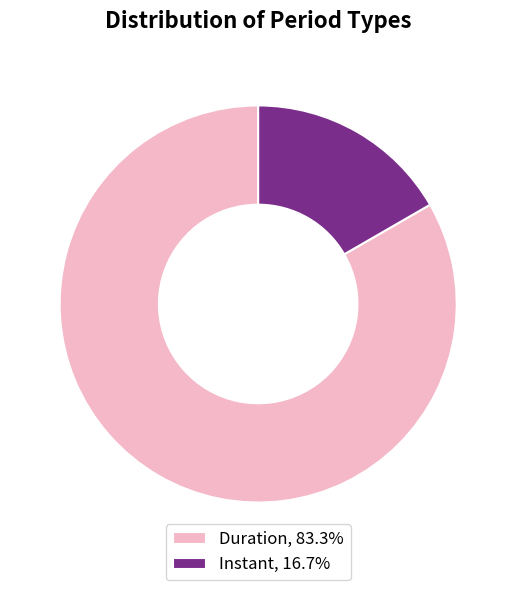

Does Instant represent more than half of the total?

No